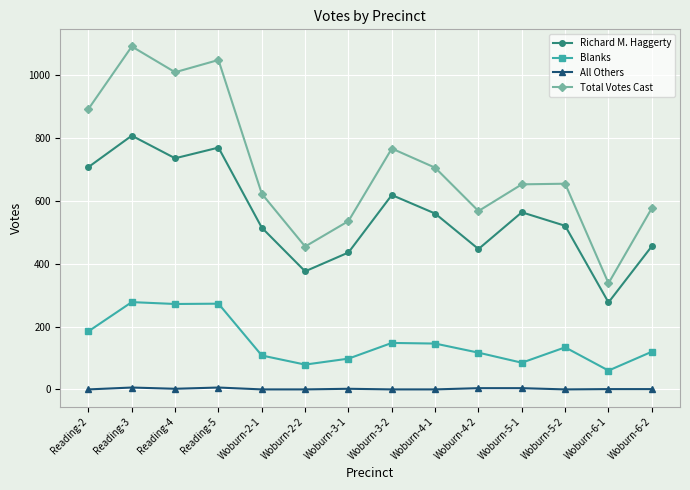

Is it true that Richard M. Haggerty equals 808 at Reading-3?

True